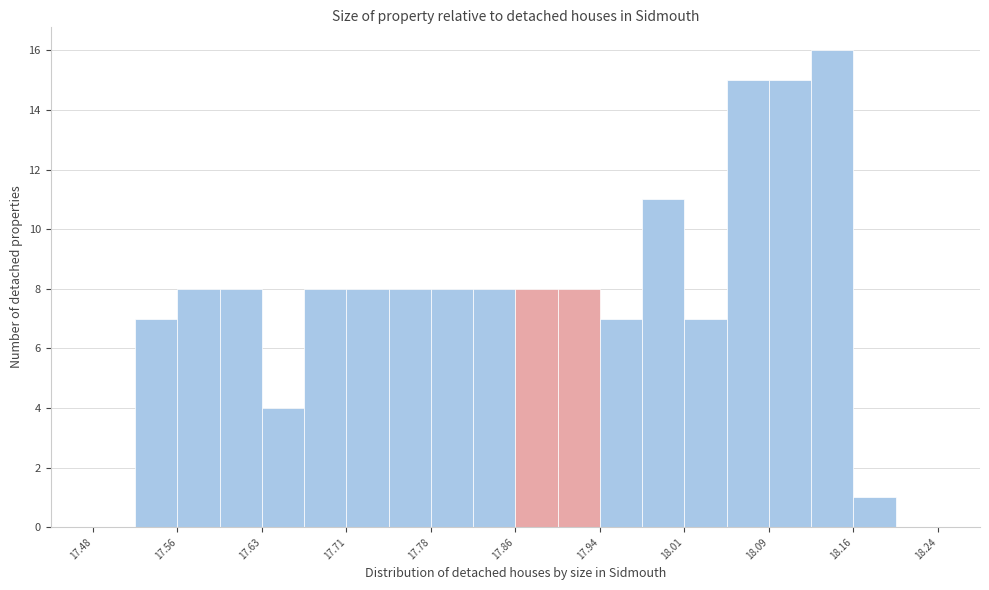

Read against the x-axis, roughly where is the centre of the tallest bar?

18.15